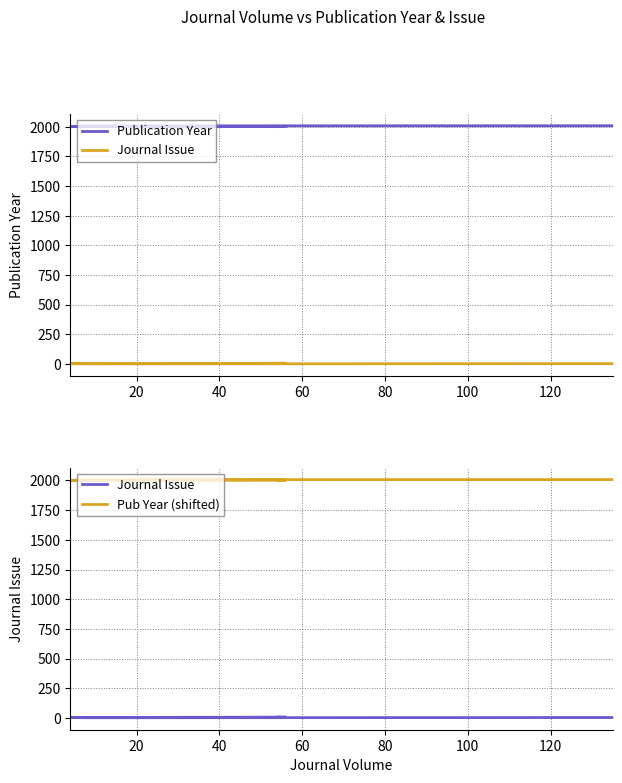

True or false: Journal Issue and Publication Year cross at least once.

False